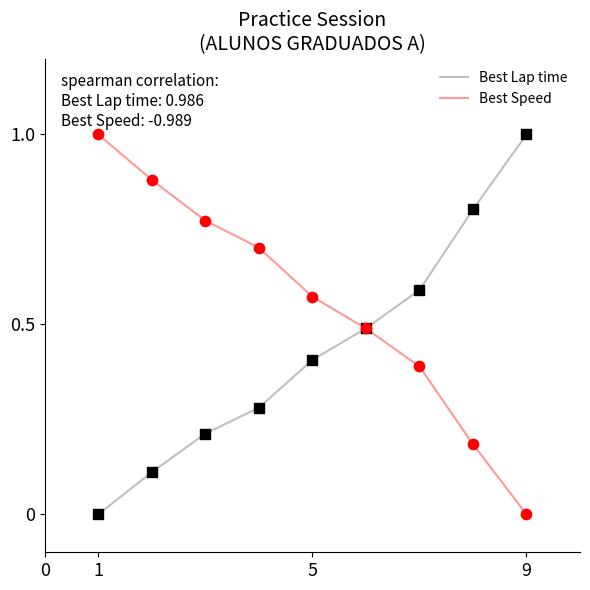

What is the greatest value displayed?

1.0